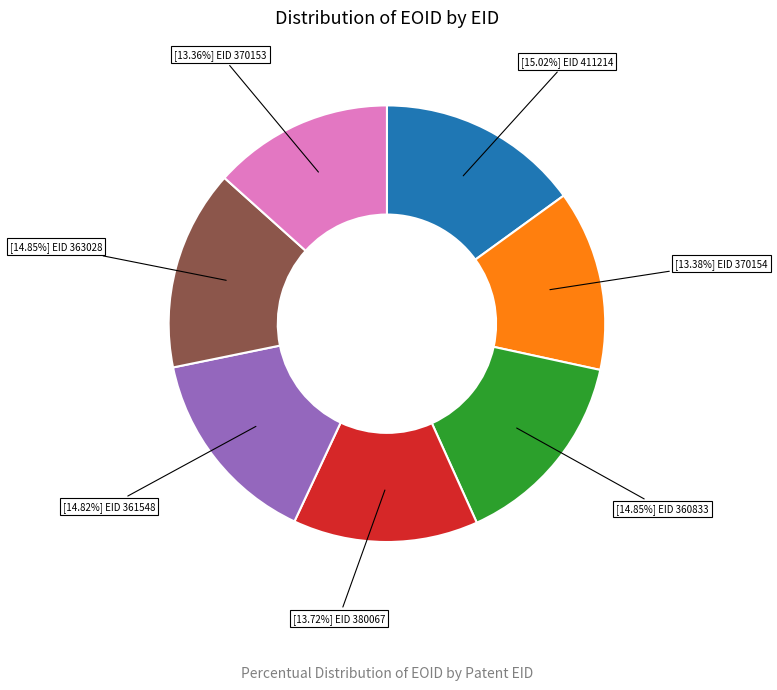

Is there any slice that represents more than half of the pie?

No